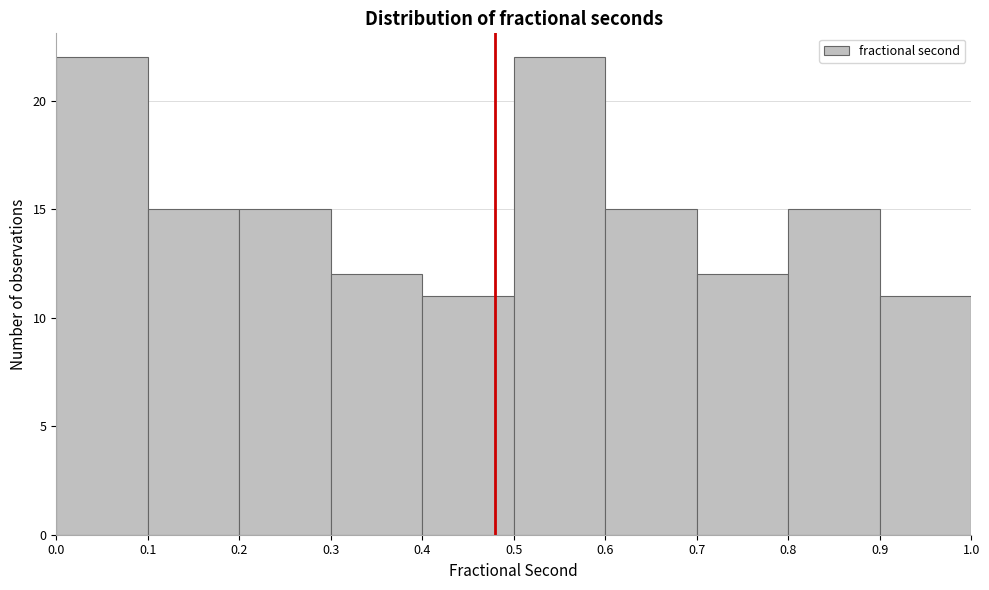

How tall is the bar that spans 0.8 to 0.9 on the x-axis? The values are not printed on the chart, so give them approximately, as read against the axis.

15